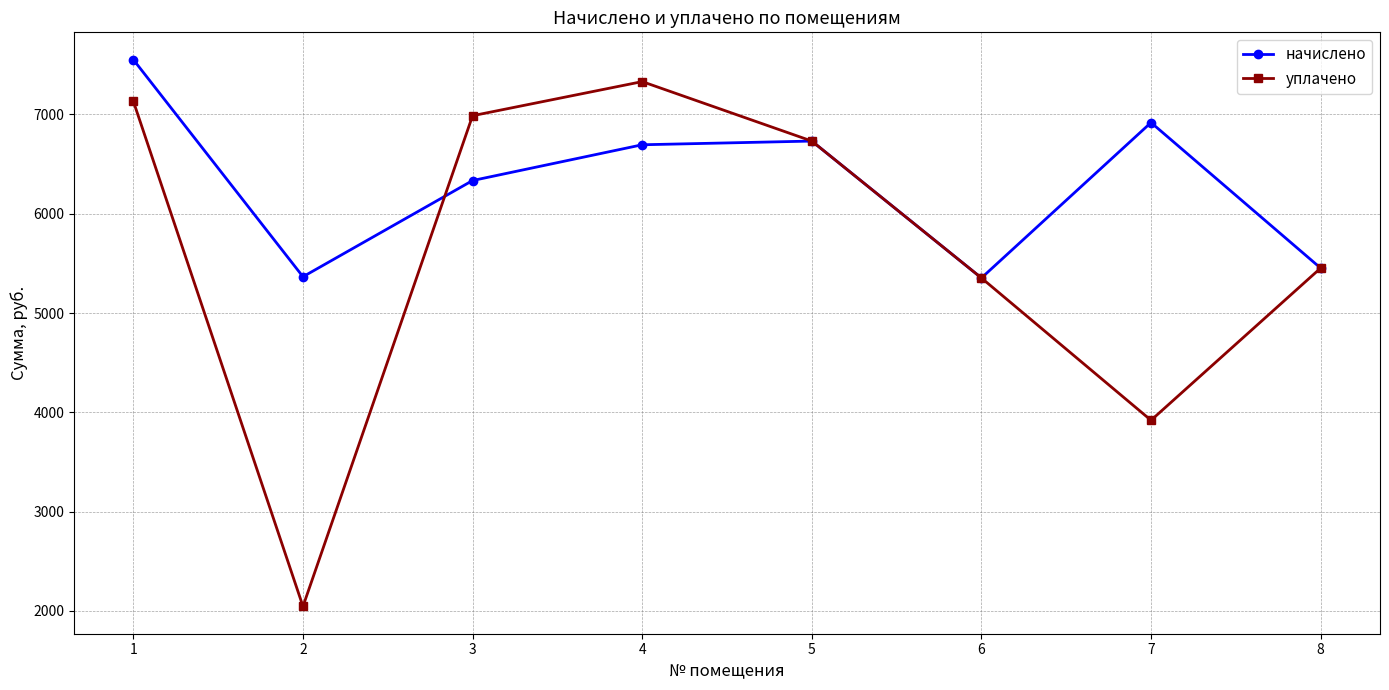

What value does the начислено series have at 5?

6731.6